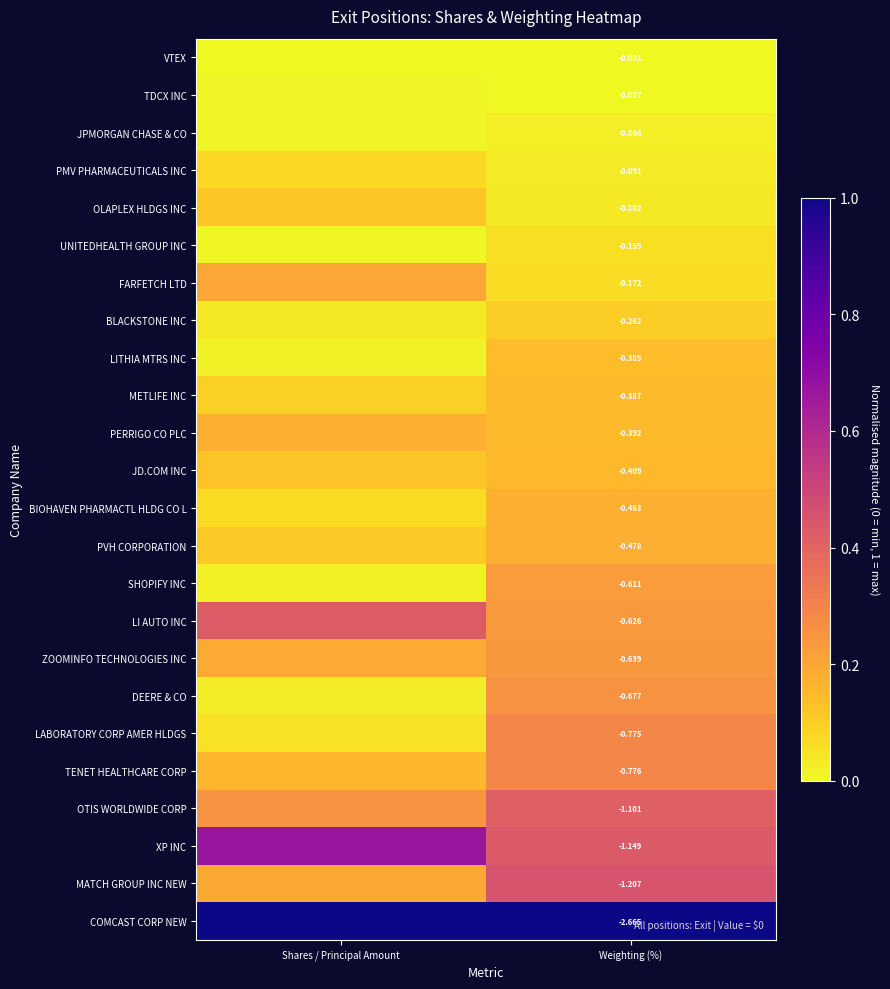

List the labels in order of ZOOMINFO TECHNOLOGIES INC value, smallest first.

Shares / Principal Amount, Weighting (%)